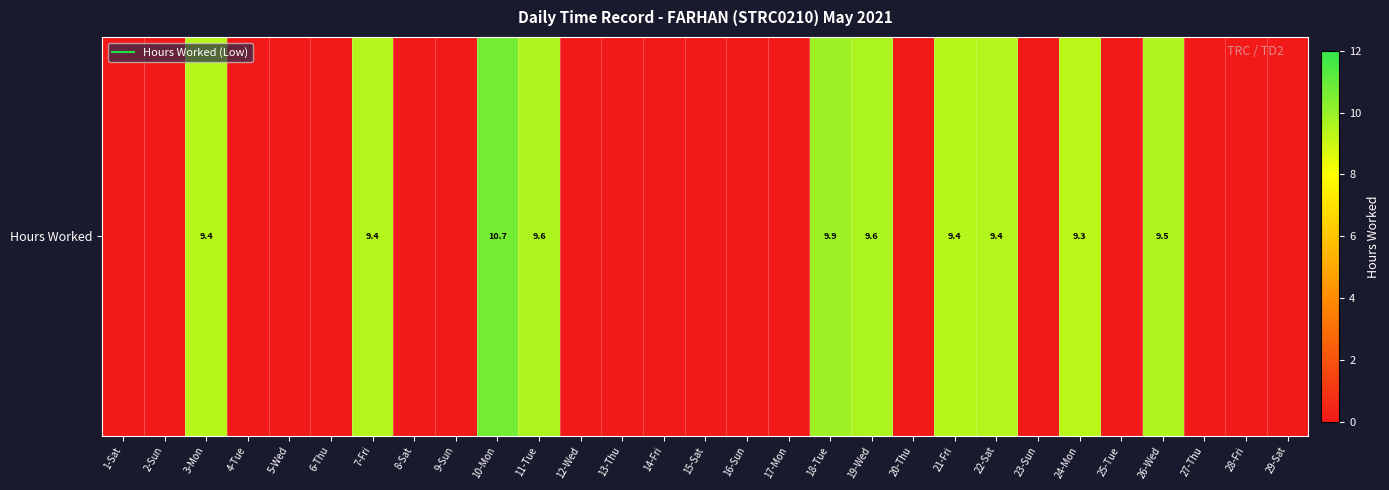

Which has a higher value, 17-Mon or 11-Tue?

11-Tue